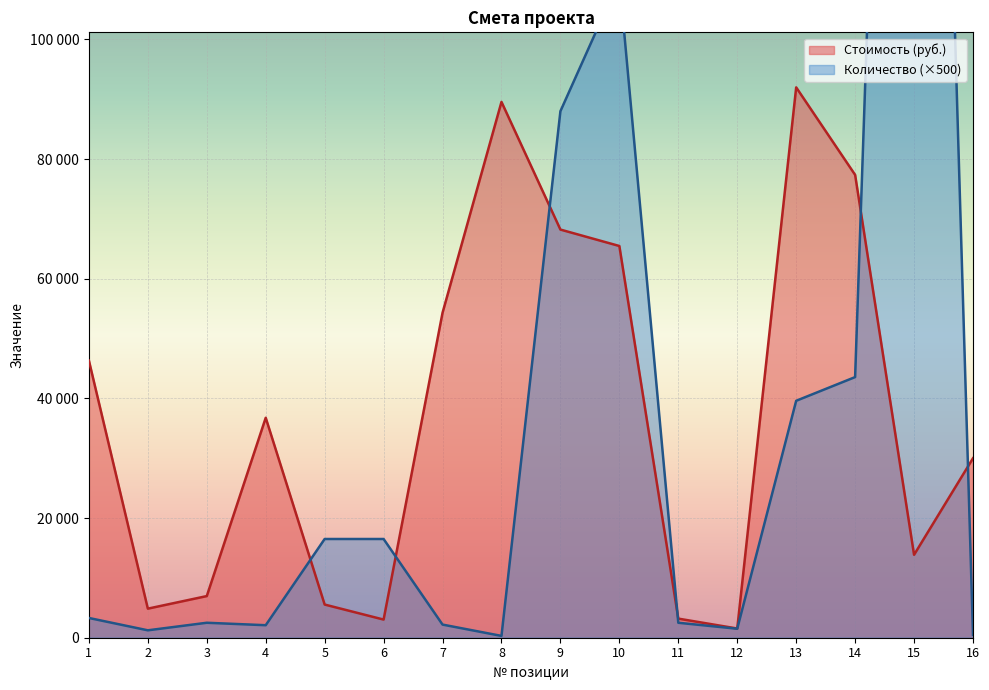

True or false: Стоимость (руб.) has a value of 4419.4 at 11.

False